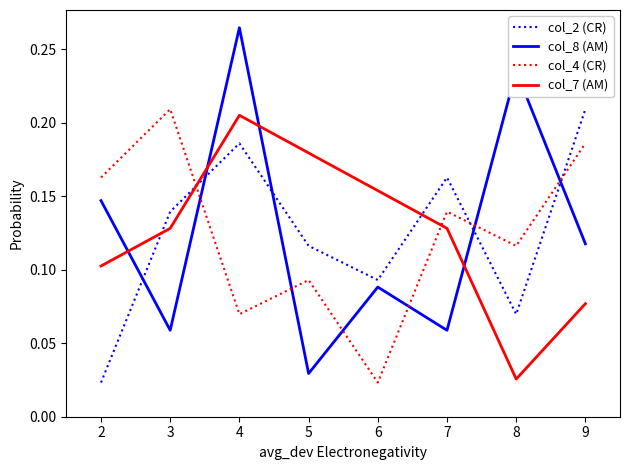

True or false: col_4 (CR) and col_8 (AM) intersect in this chart.

True